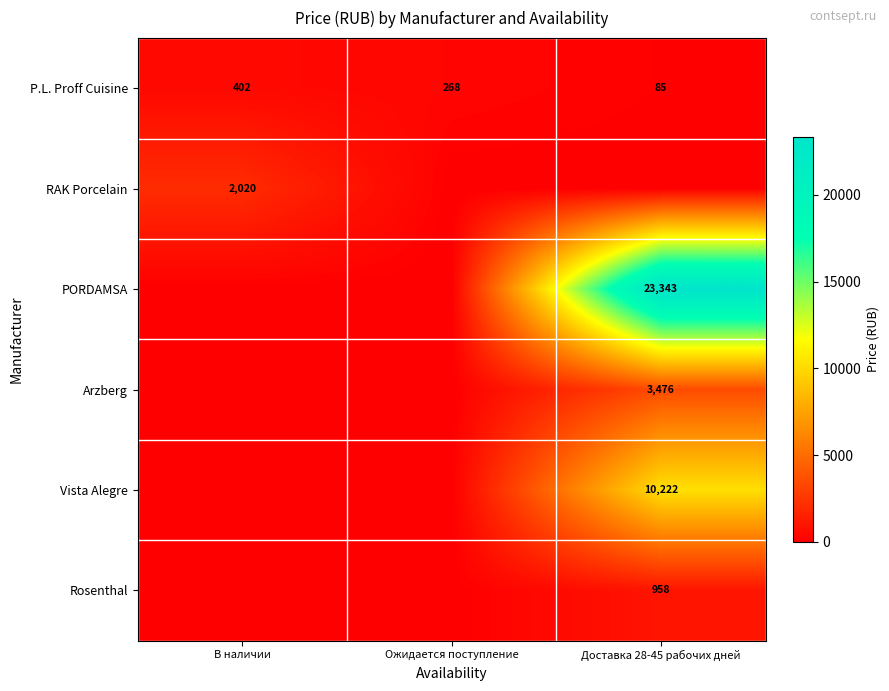

The P.L. Proff Cuisine series shows 46 at Доставка 28-45 рабочих дней. True or false?

False